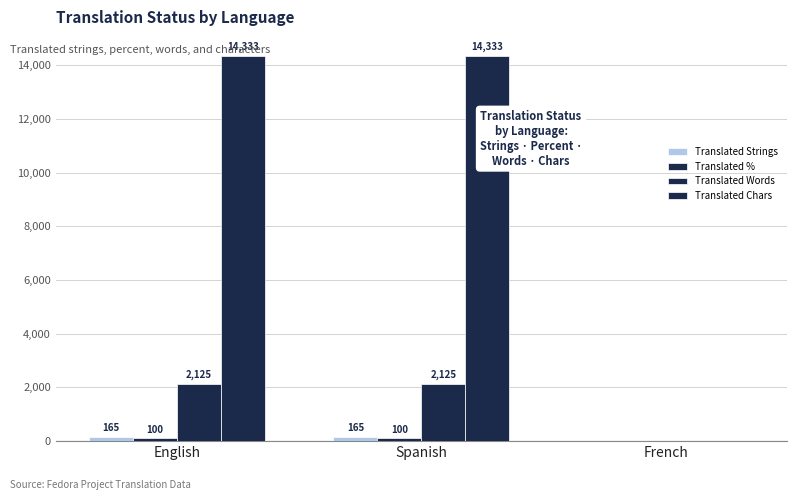

Reading left to right, extract all data points from this chart.

Translated Strings: English=165	Spanish=165	French=0
Translated %: English=100	Spanish=100	French=0
Translated Words: English=2125	Spanish=2125	French=0
Translated Chars: English=14333	Spanish=14333	French=0